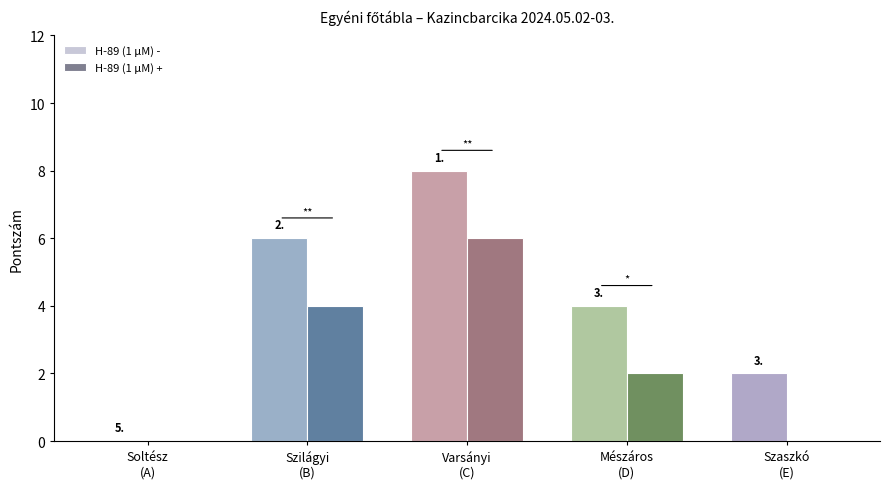

Are the bars grouped side by side (vs. stacked)?

Yes